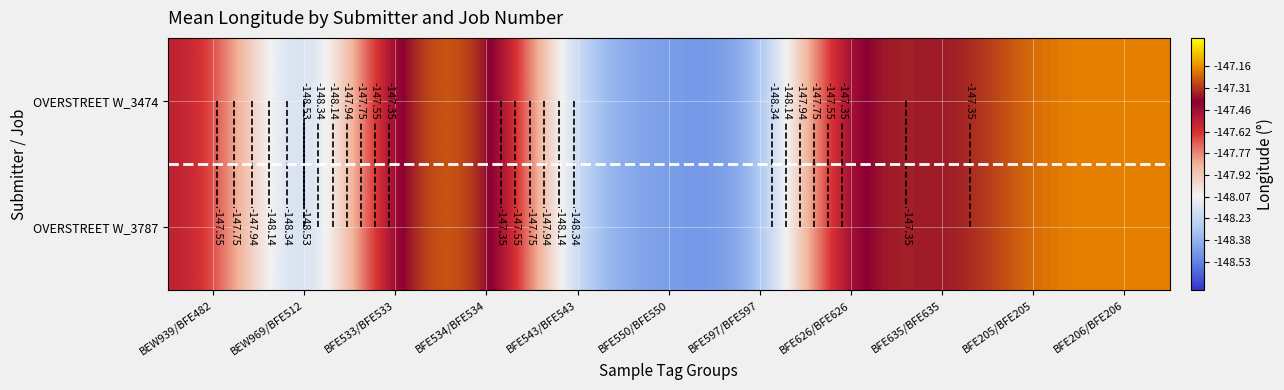

Which series has the largest range (max minus min)?

OVERSTREET W_3474